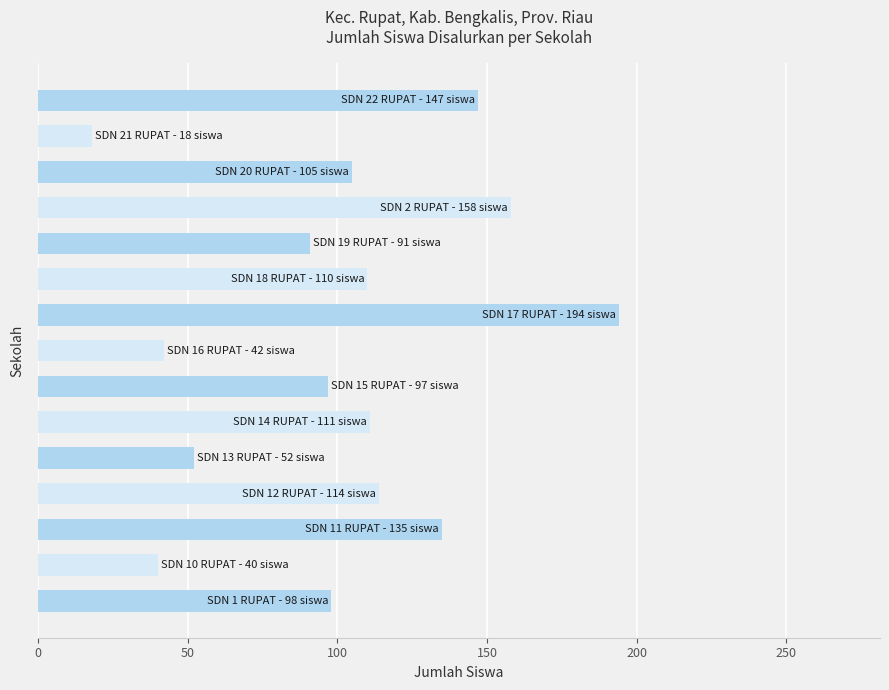

What is the smallest value displayed?

18